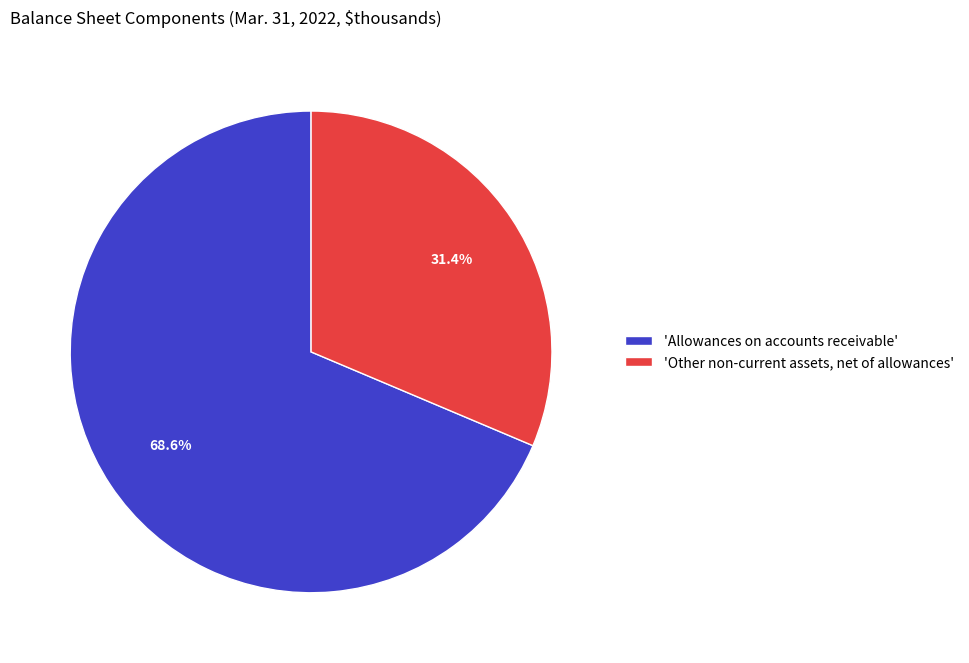

How much of the chart is everything except 'Allowances on accounts receivable'?

31.4%